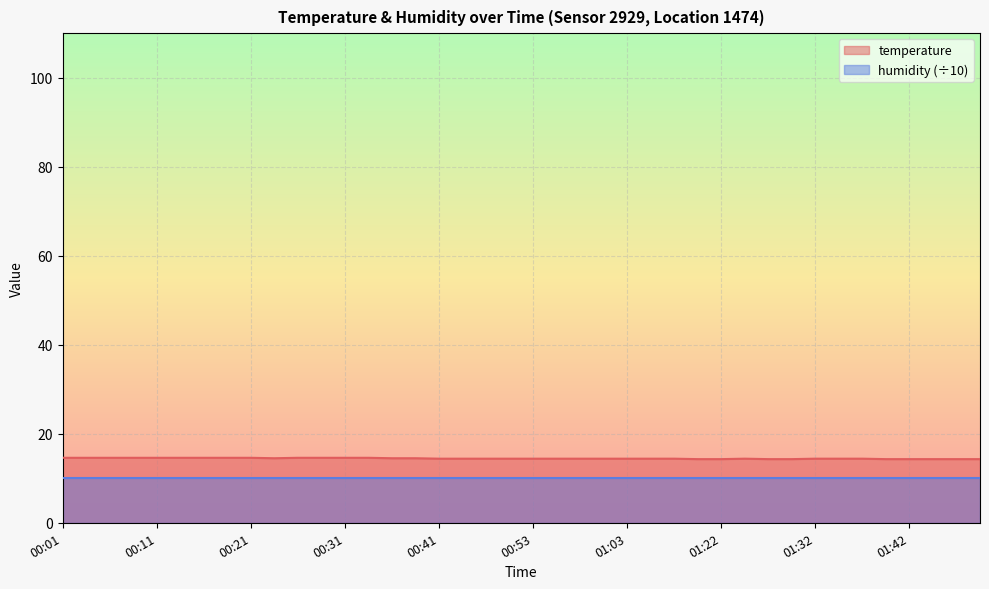

How many distinct data groups are displayed?

2